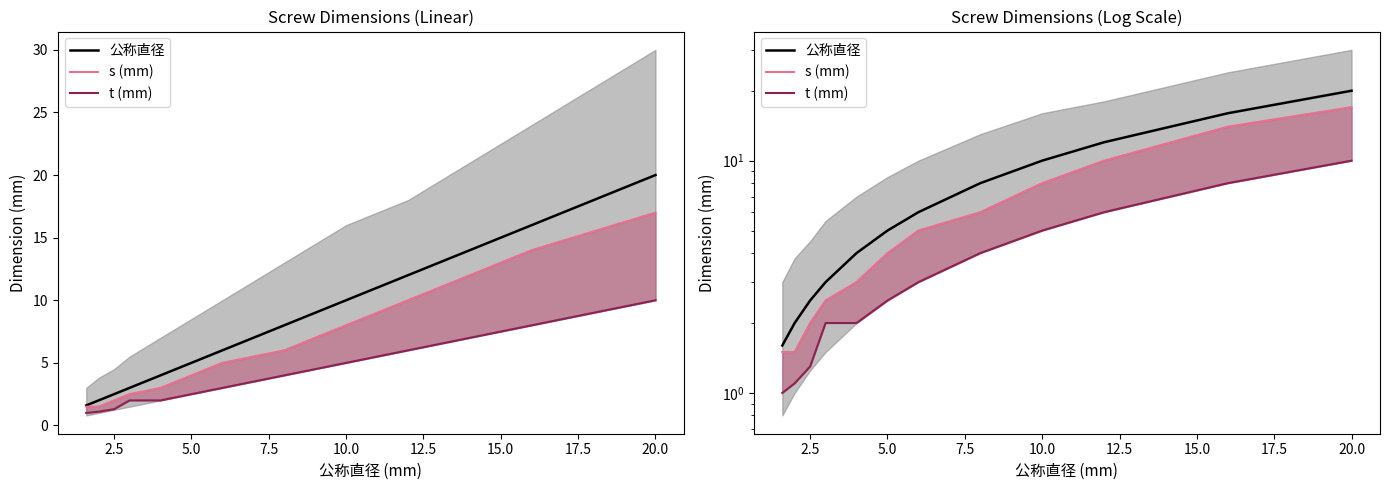

What is the maximum value shown in the chart?

20.0